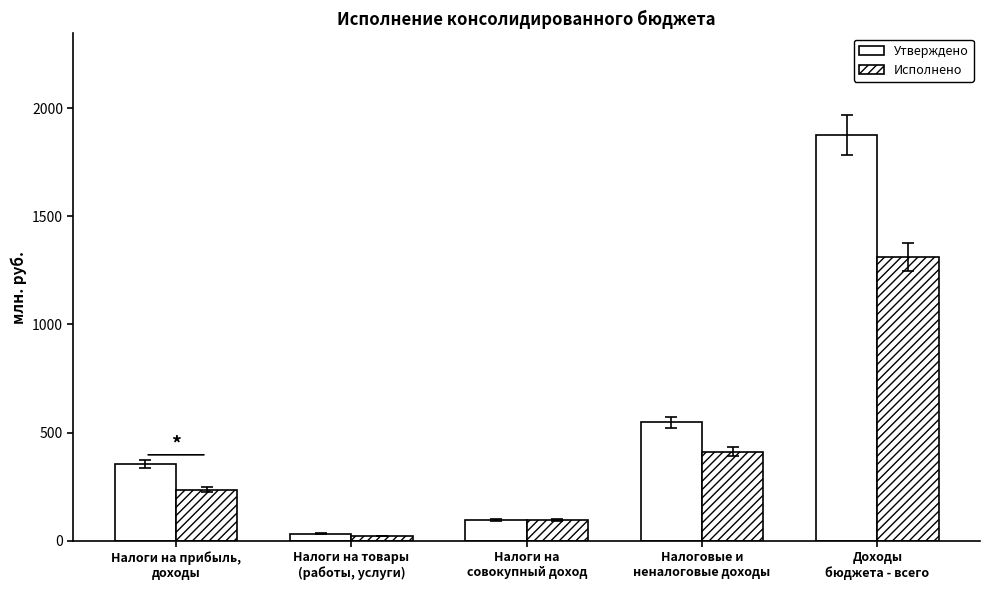

Which category has the lowest value across all series?

Налоги на товары
(работы, услуги)